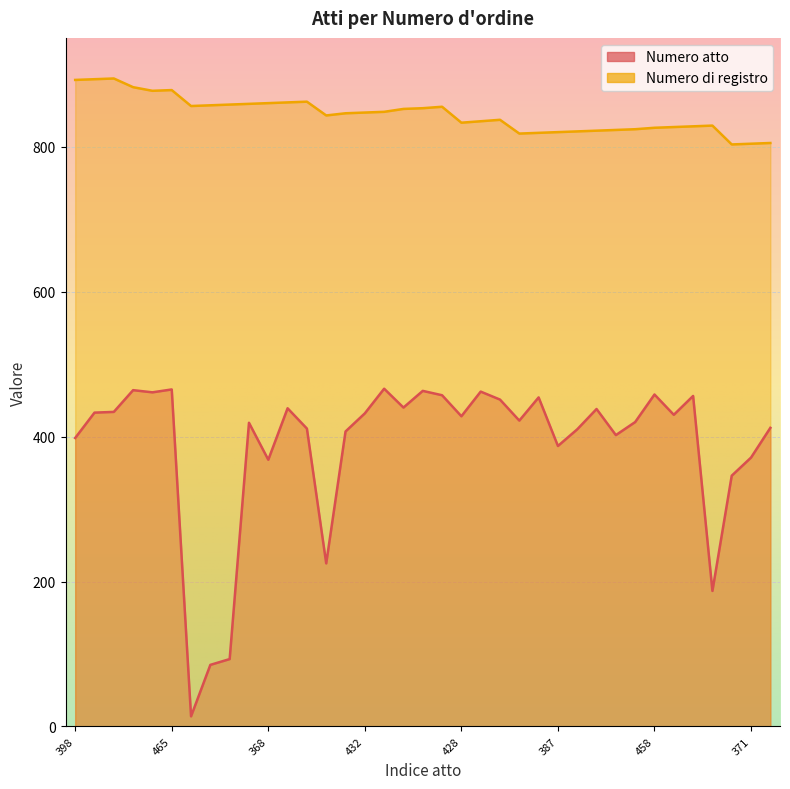

What is the maximum value shown in the chart?

894